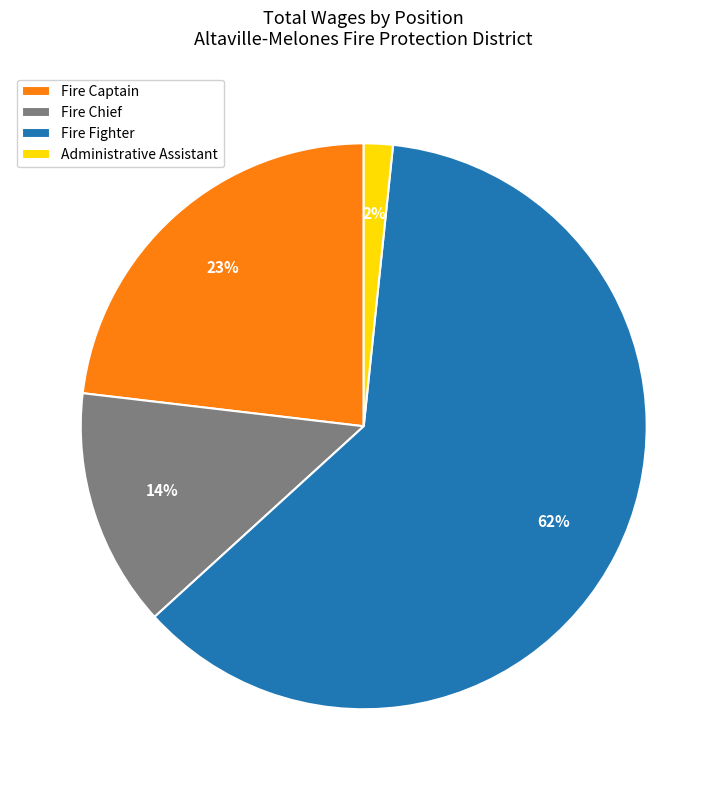

Does Fire Fighter account for over 50% of the chart?

Yes